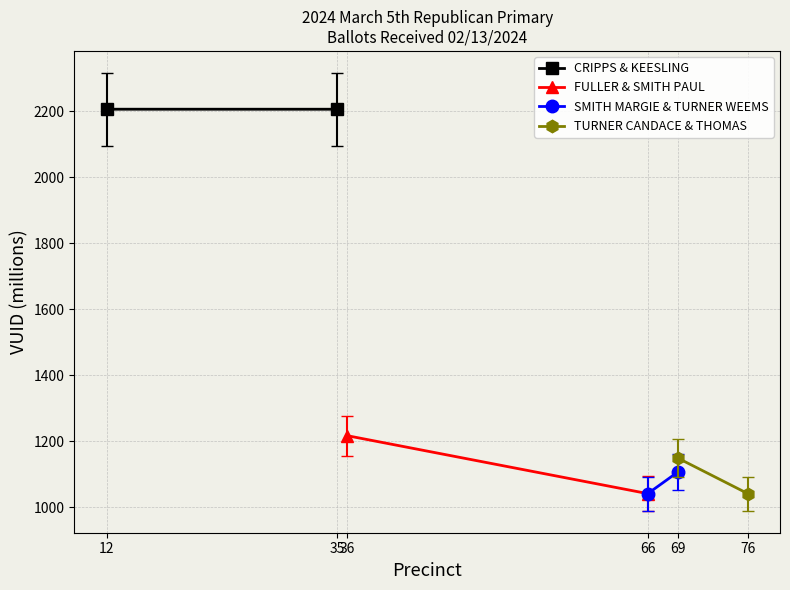

What is the maximum value for TURNER CANDACE & THOMAS?

1148.6